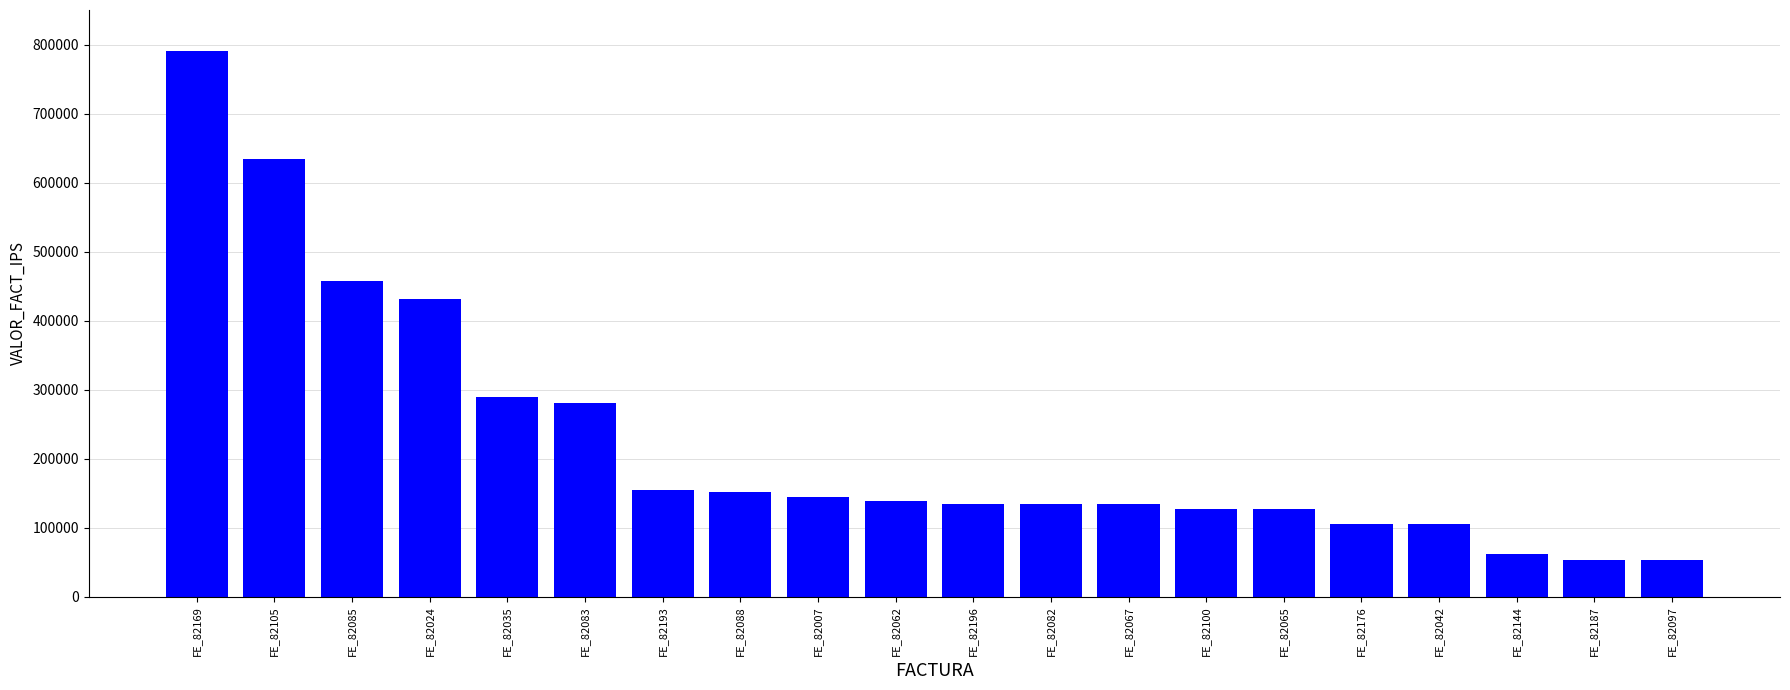

At which label is the value closest to 421350?

FE_82024